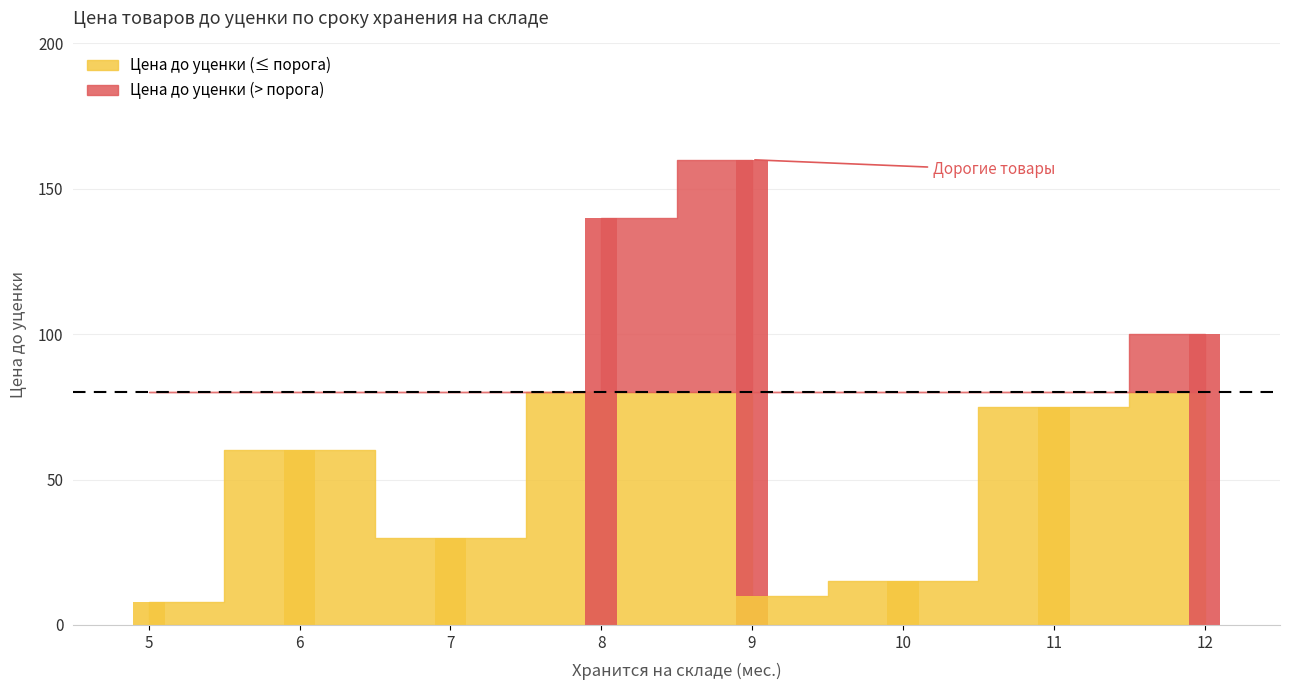

Are the bars horizontal?

No